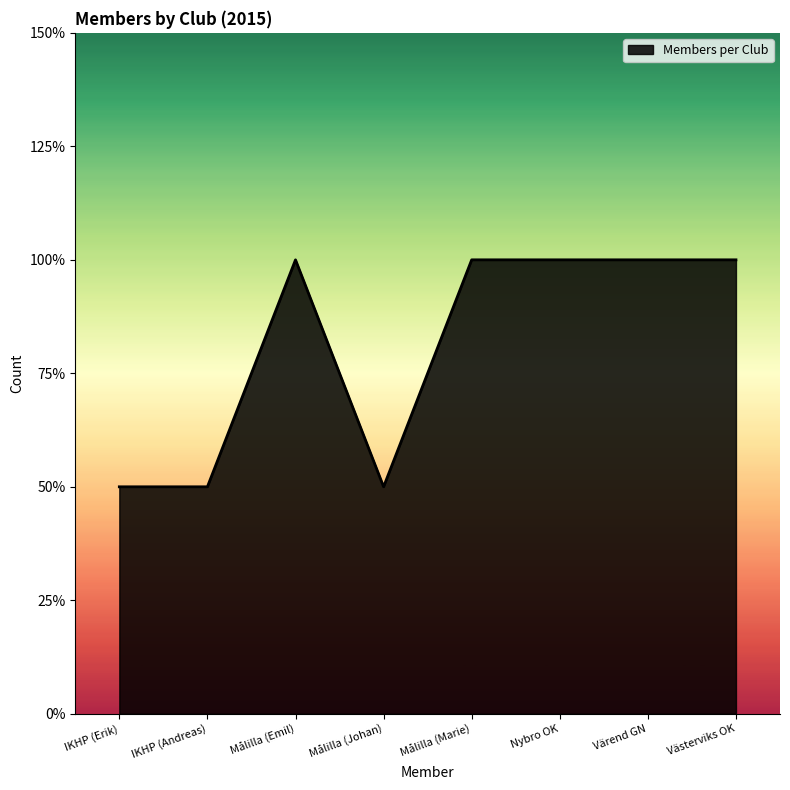

Reading left to right, what are all the values shown in this chart?

IKHP (Erik)=1	IKHP (Andreas)=1	Målilla (Emil)=2	Målilla (Johan)=1	Målilla (Marie)=2	Nybro OK=2	Värend GN=2	Västerviks OK=2